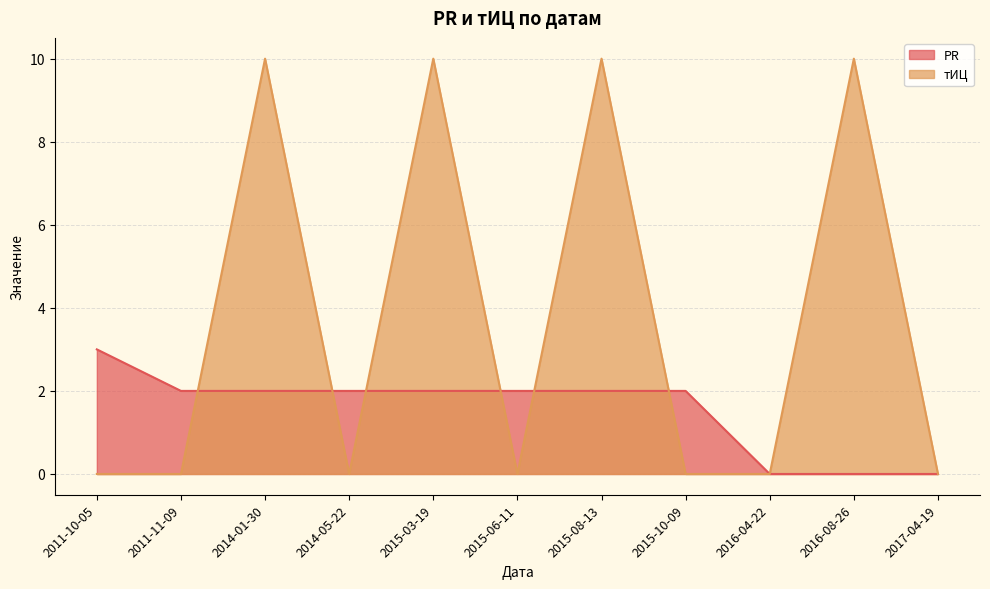

List the series in order of their overall mean, lowest first.

PR, тИЦ